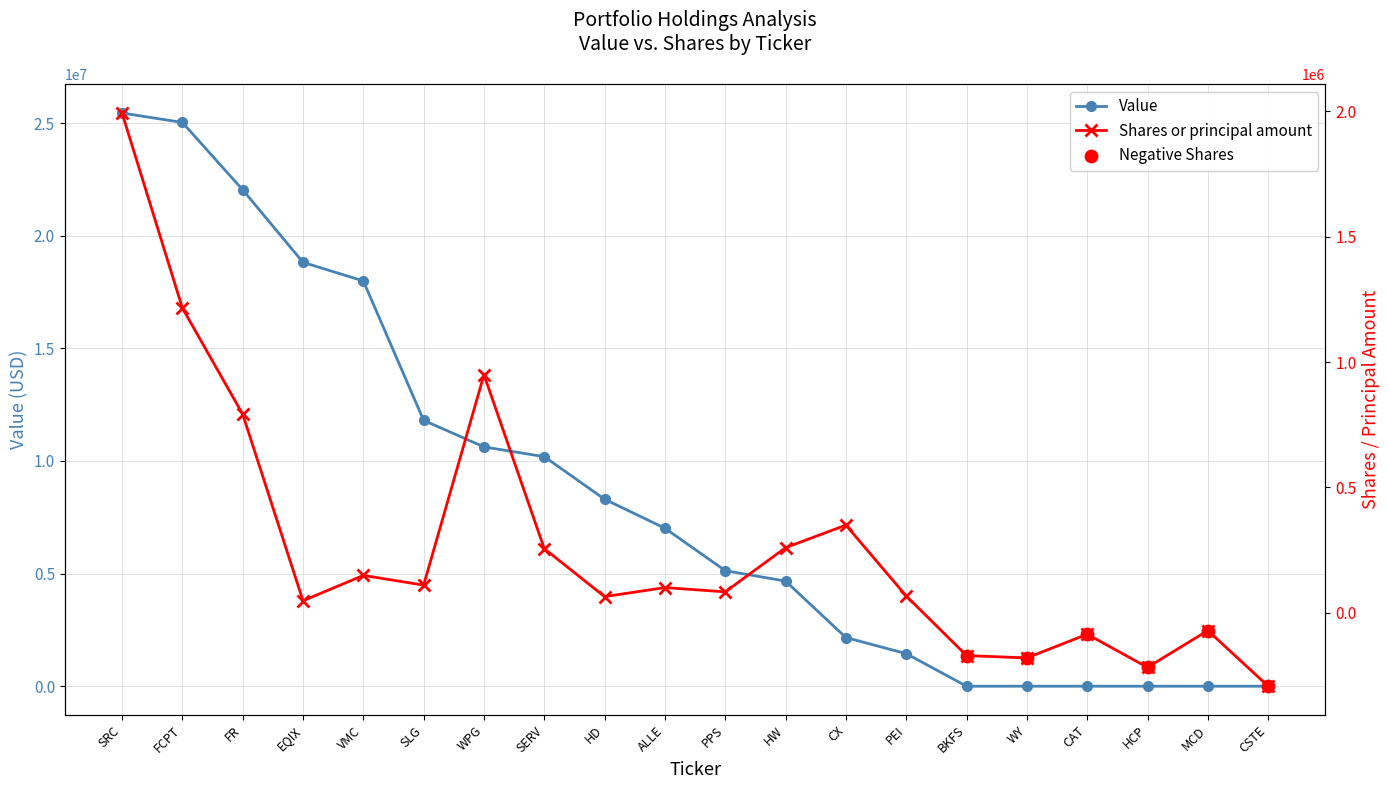

Which series has the largest total across all categories?

Value